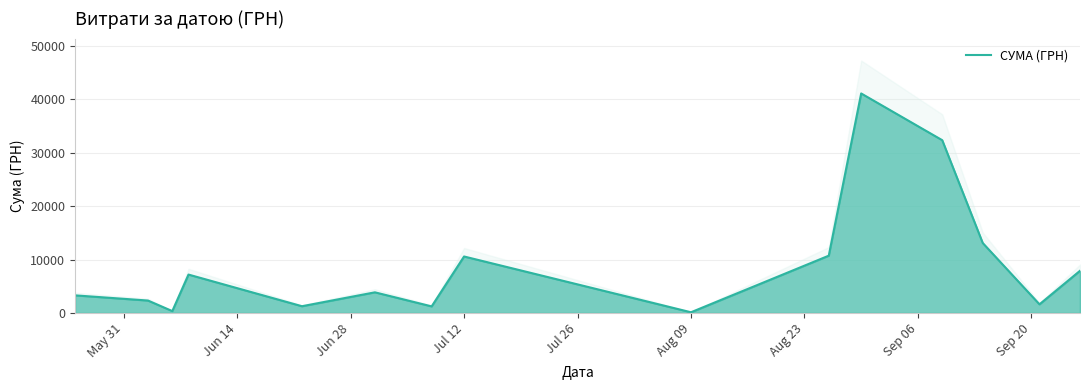

True or false: the data has more than 0 interior local peaks.

True